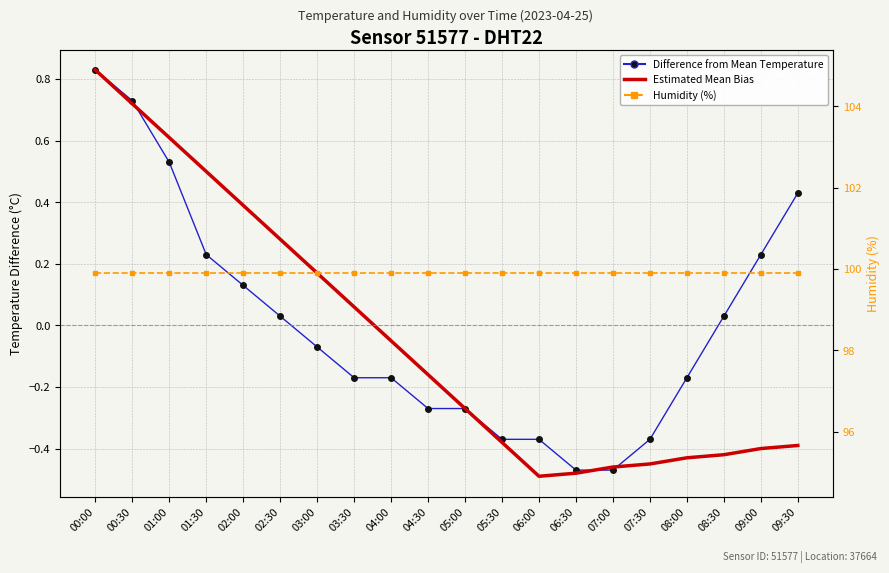

What is the sum of the Estimated Mean Bias values at 03:30 and 00:00?

0.9